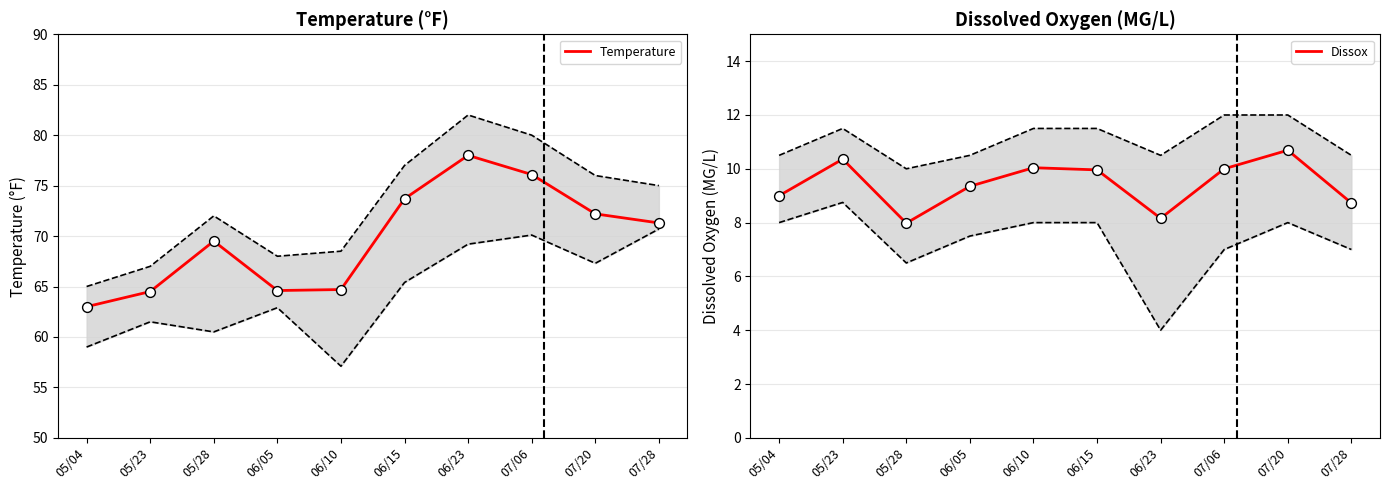

Which series has the largest total across all categories?

Temperature